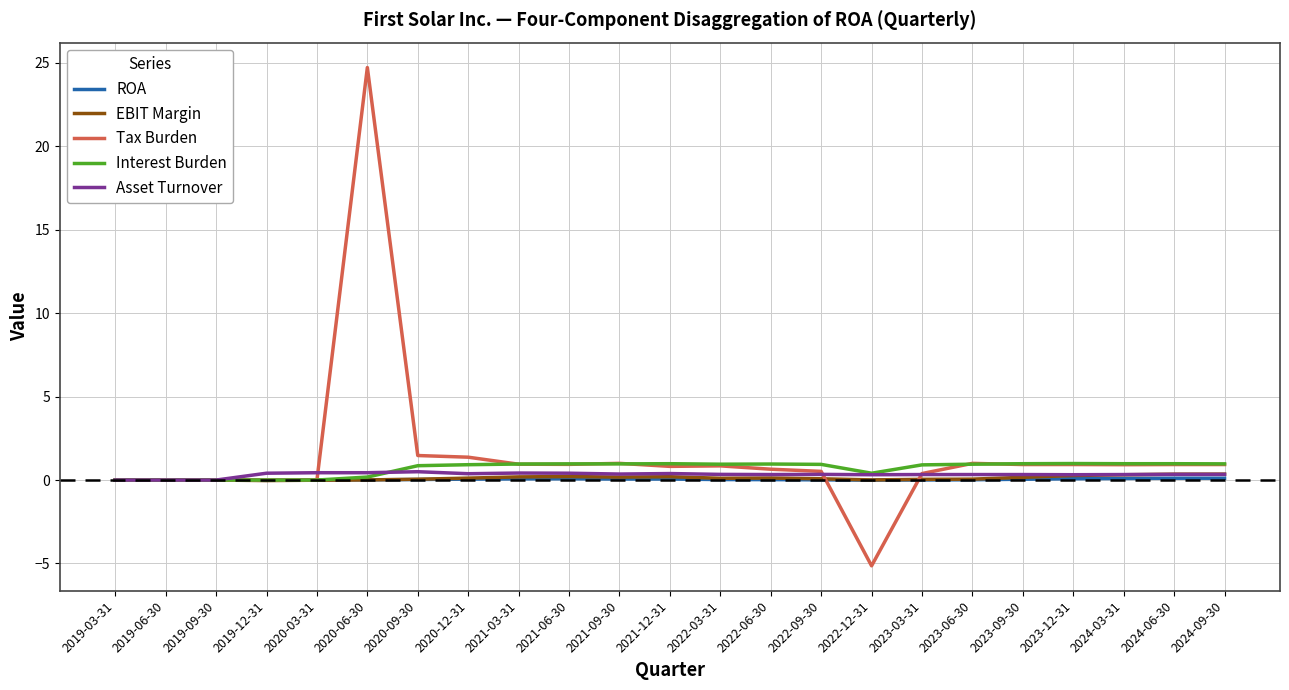

Which category has the highest value across all series?

2020-06-30